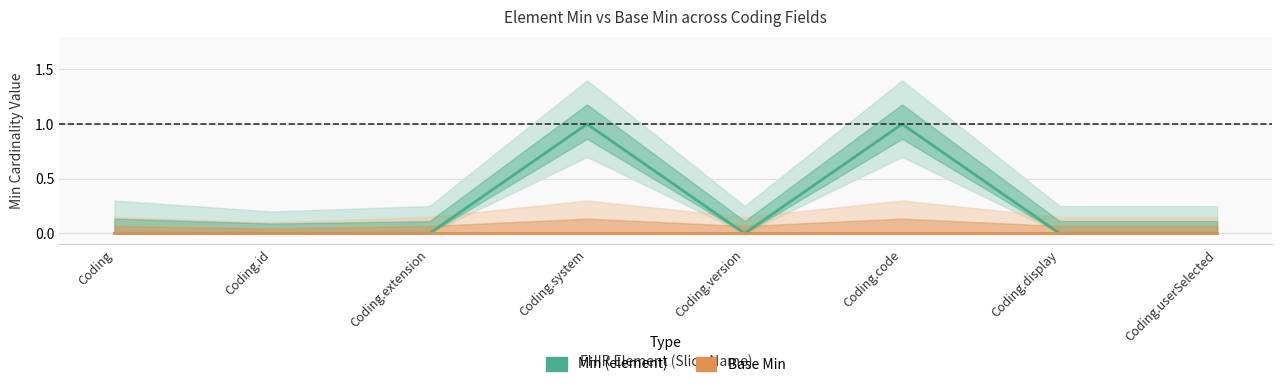

Reading left to right, transcribe all the data shown in this chart.

Min (element): 0	0	0	1	0	1	0	0
Base Min: 0	0	0	0	0	0	0	0